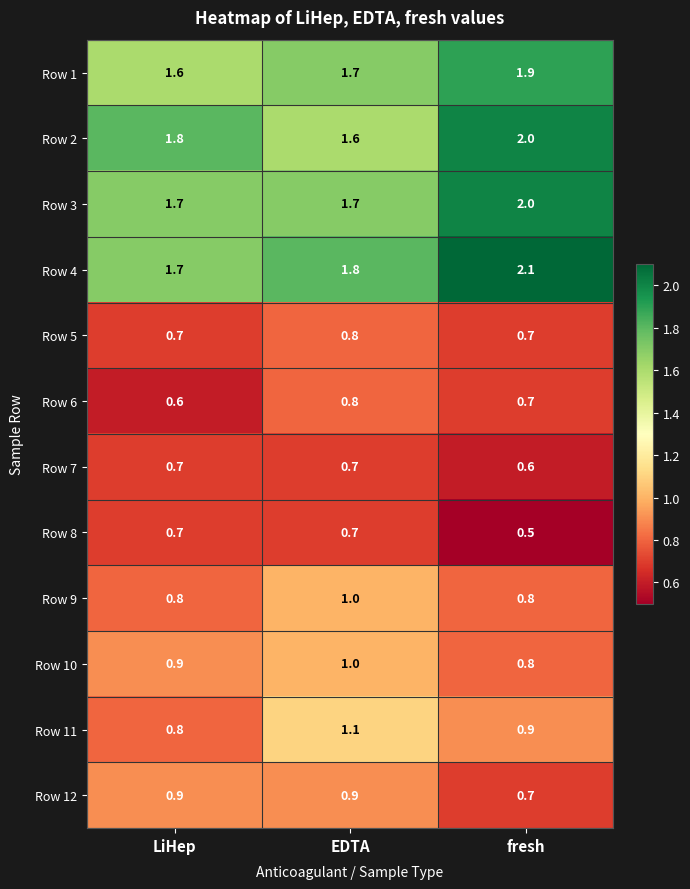

What is the maximum value shown in the chart?

2.1